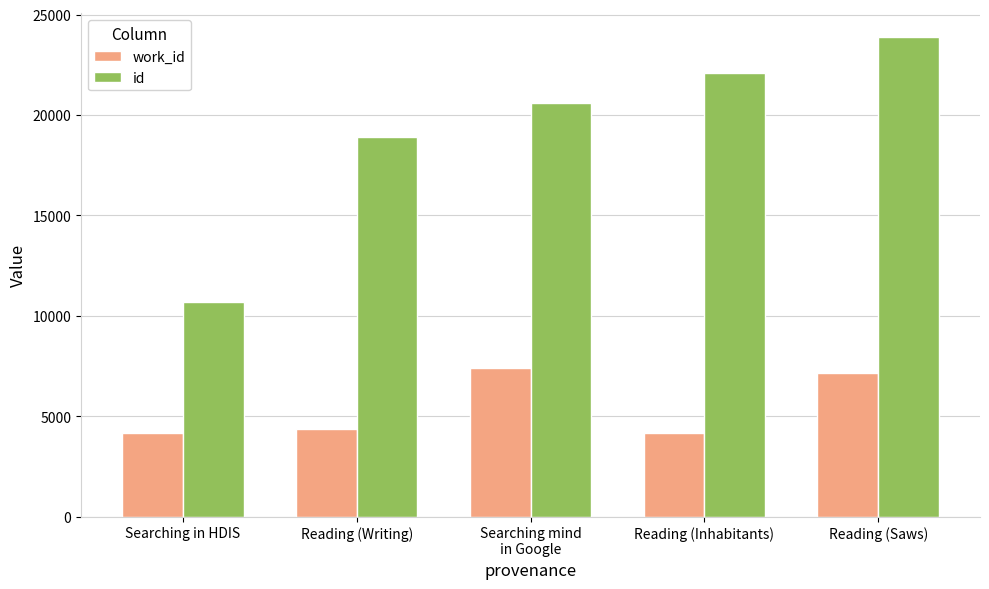

Are the bars horizontal?

No